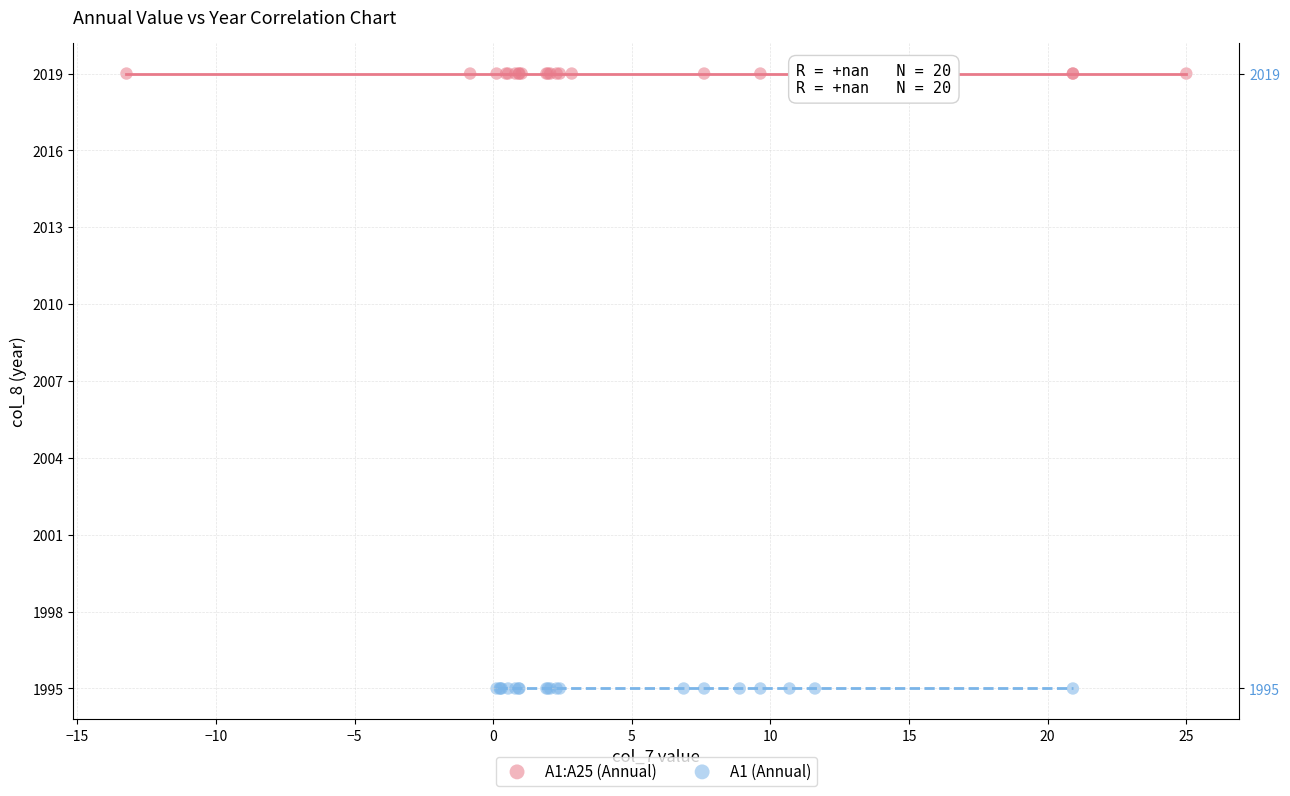

Which series contains the highest Y value?

A1:A25 (Annual)